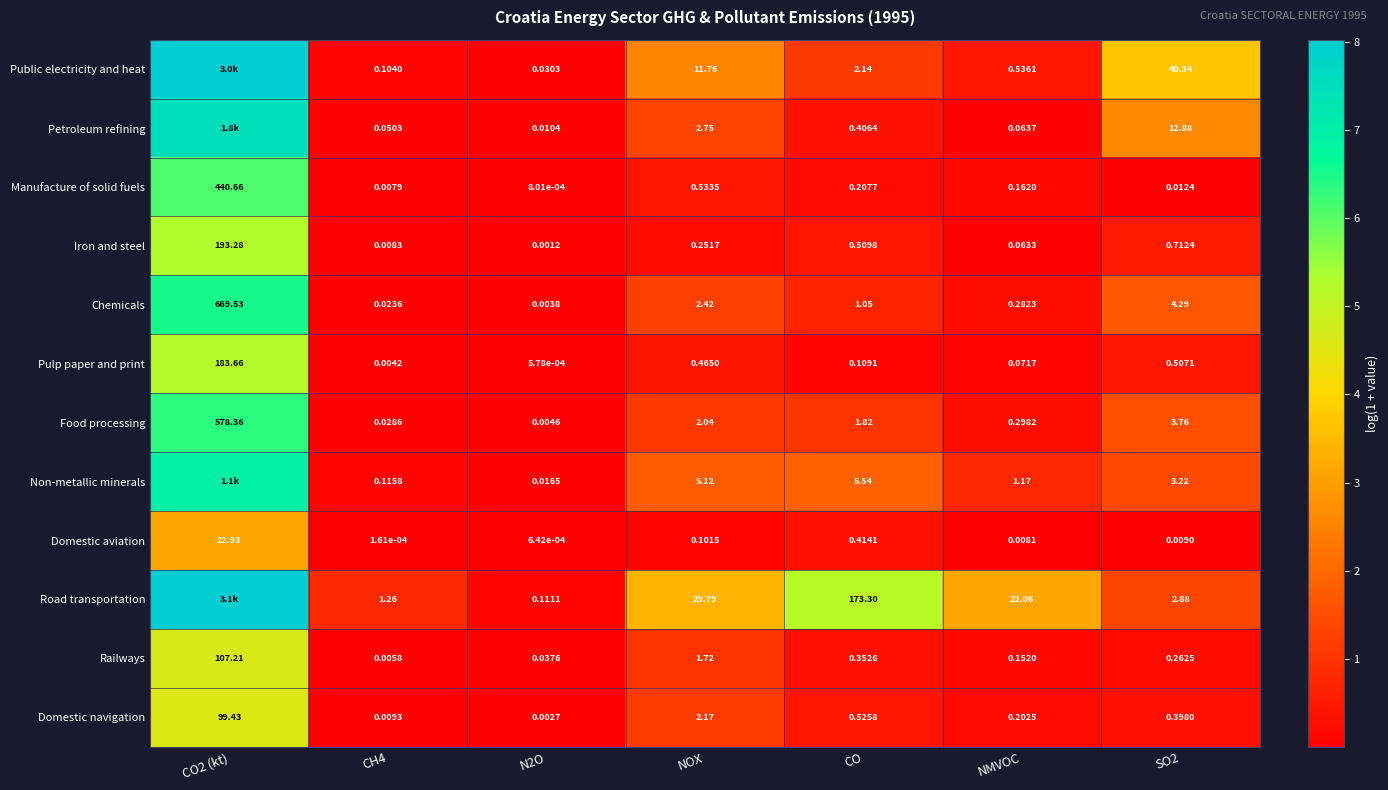

Is the value of Public electricity and heat at CO greater than the value of Domestic aviation at NOX?

Yes